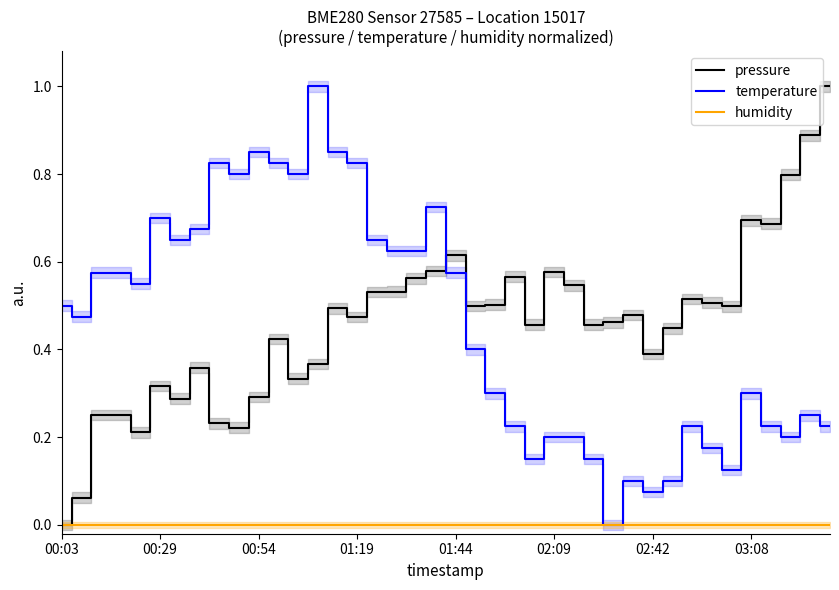

How many values in temperature are above zero?

39